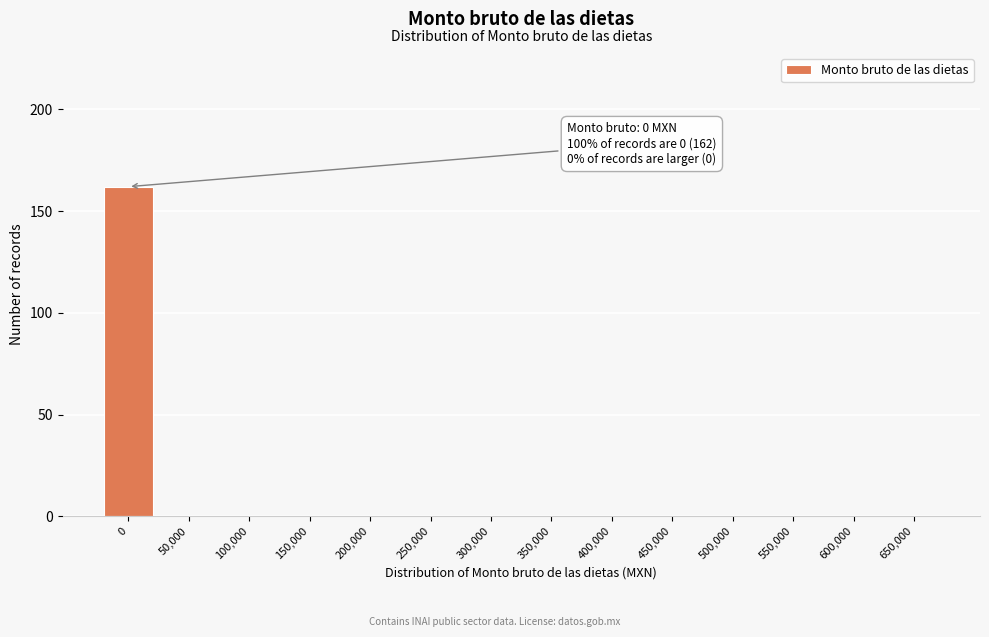

Reading left to right, transcribe all the data shown in this chart.

0=162	50,000=0	100,000=0	150,000=0	200,000=0	250,000=0	300,000=0	350,000=0	400,000=0	450,000=0	500,000=0	550,000=0	600,000=0	650,000=0